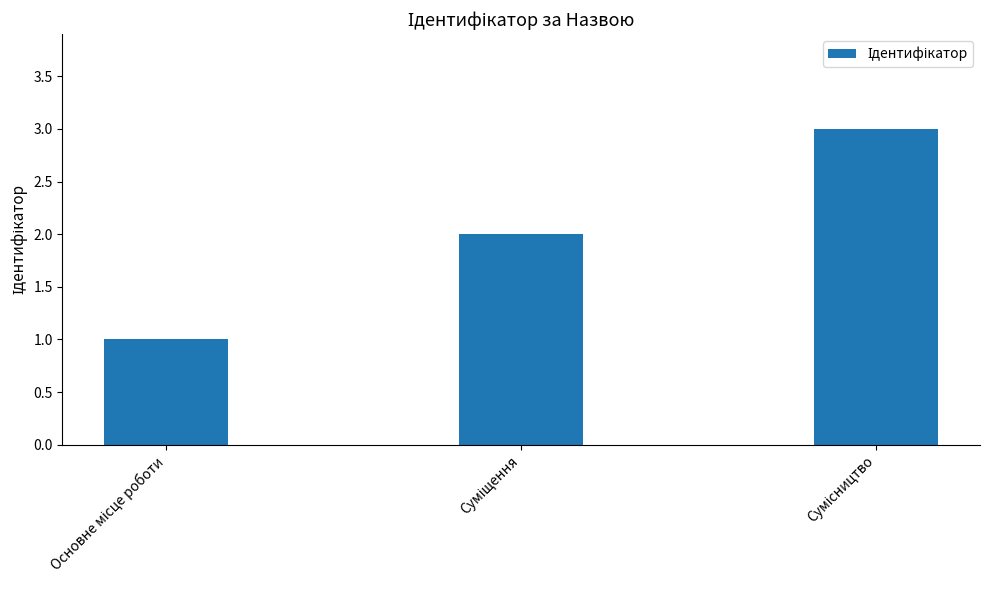

What is the sum of all values?

6